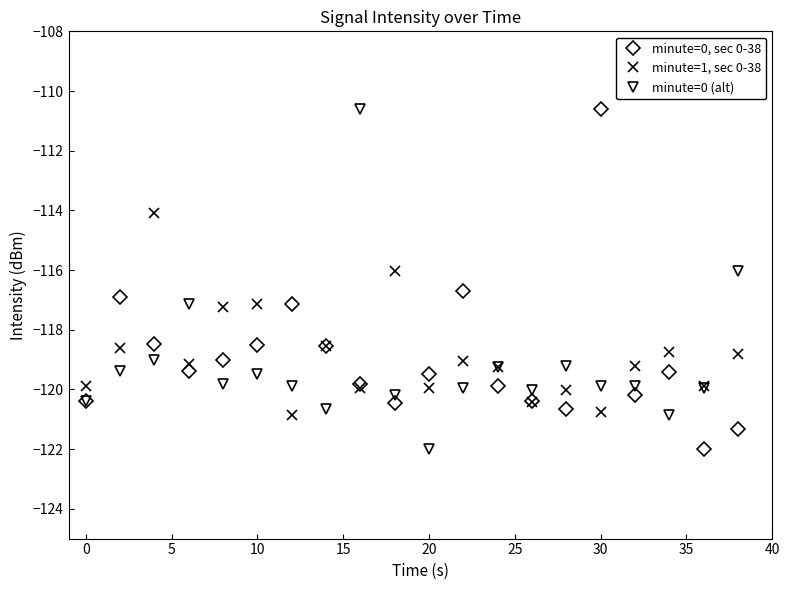

In minute=0, sec 0-38, how many points are higher than both neighbors (excluding endpoints)?

5